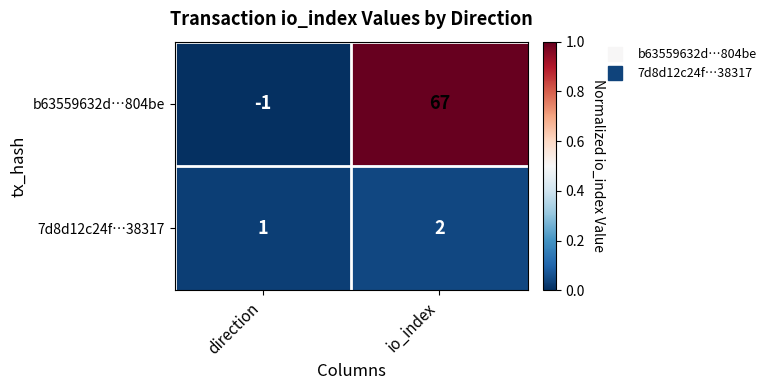

What value does the b63559632d…804be series have at io_index, to the nearest 10?

70